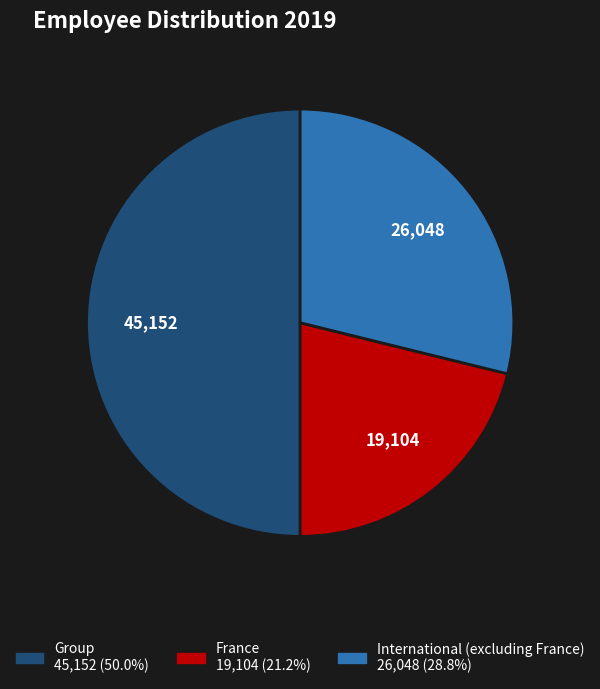

How many segments does this pie chart have?

3